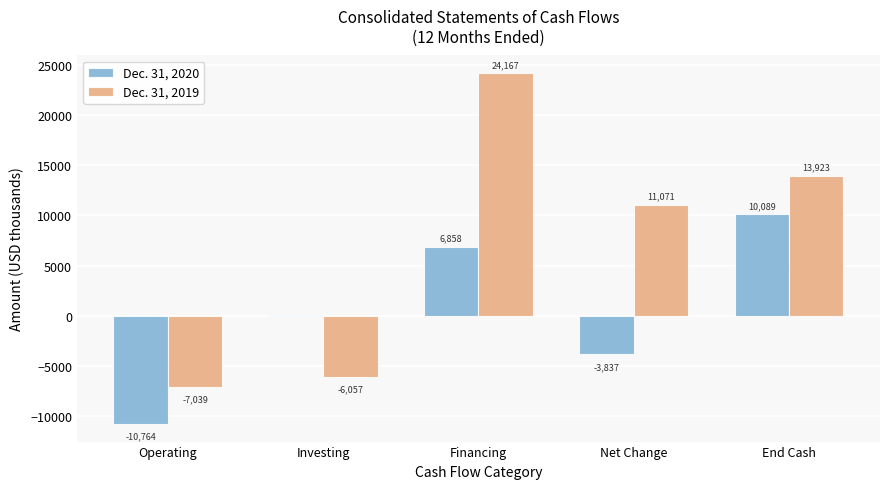

Are the bars grouped side by side (vs. stacked)?

Yes